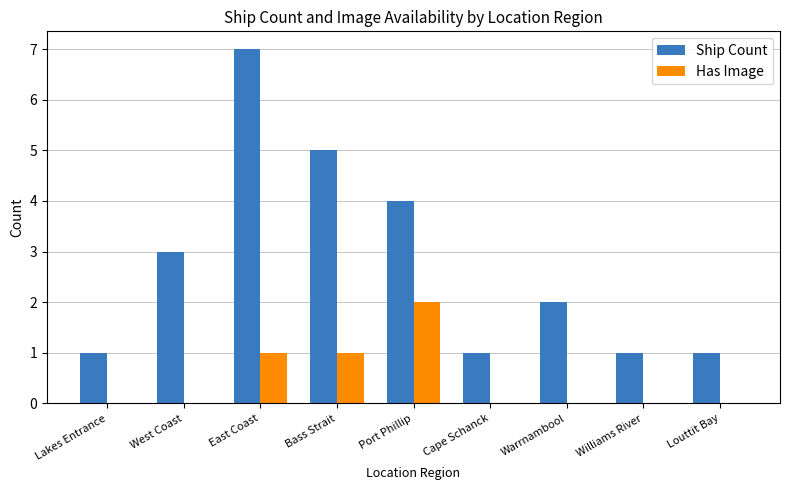

What are all the series names shown in the legend?

Ship Count, Has Image